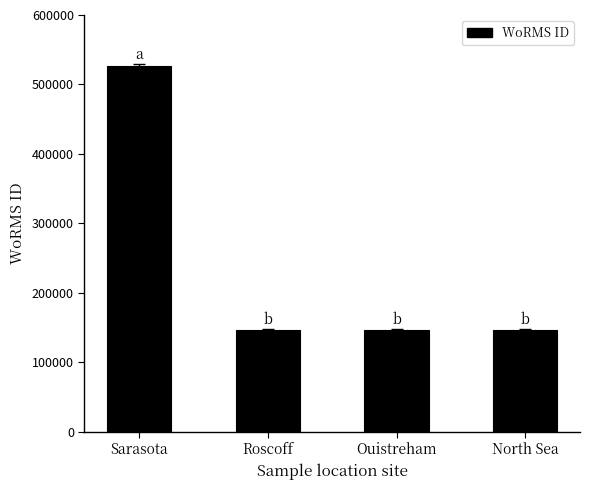

The value at Roscoff is 190959. True or false?

False